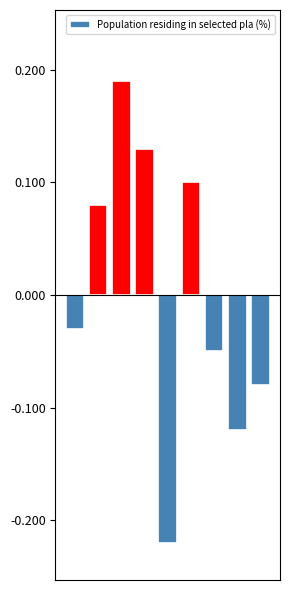

Are the bars grouped side by side (vs. stacked)?

No